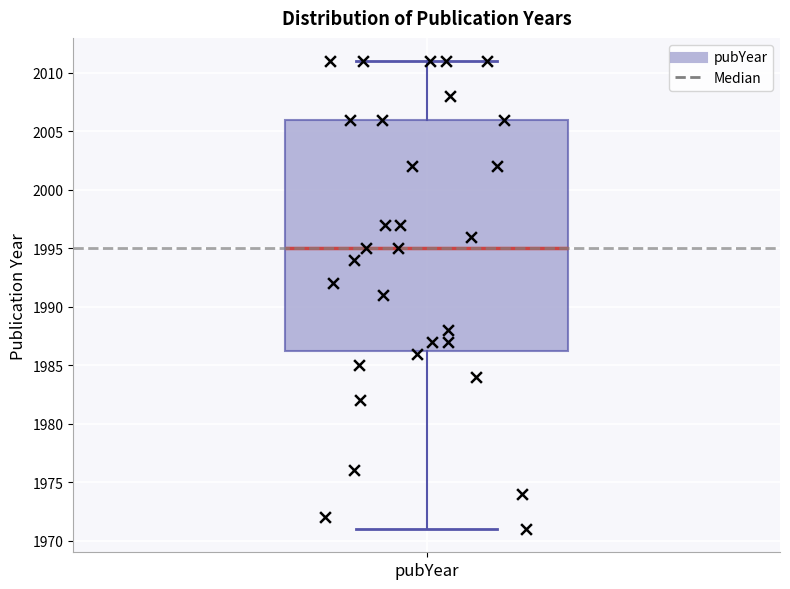

Transcribe this box plot: give where the median line is, the range the box spans, and where the two whiskers end, as read against the y-axis. The values are not printed on the chart, so give them approximately, as read against the axis.

median 1995.0, box 1986.5 to 2006.0, whiskers 1971.0 to 2011.0